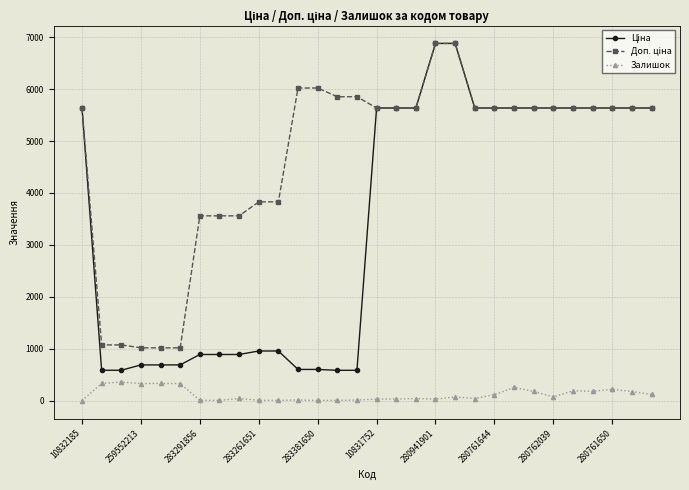

What is the highest value of the Залишок series?

359.0